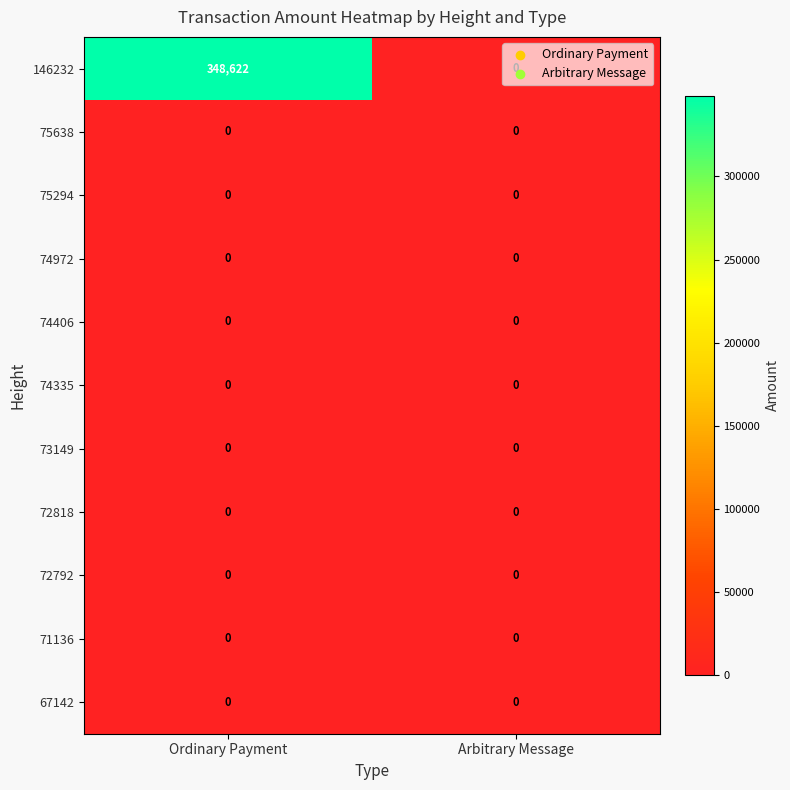

Which series has the largest total across all categories?

146232